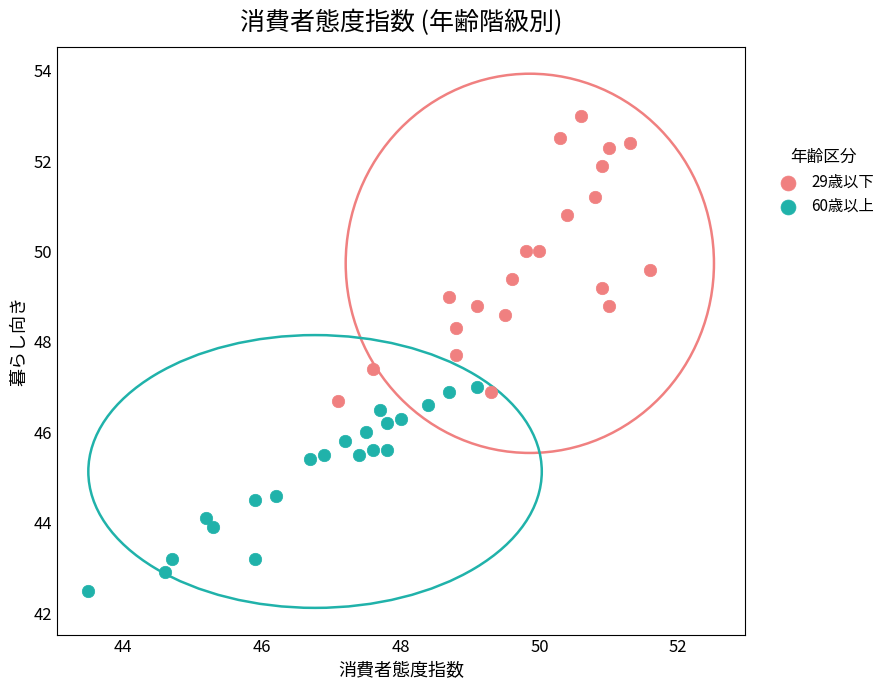

Which series reaches the minimum Y coordinate?

60歳以上